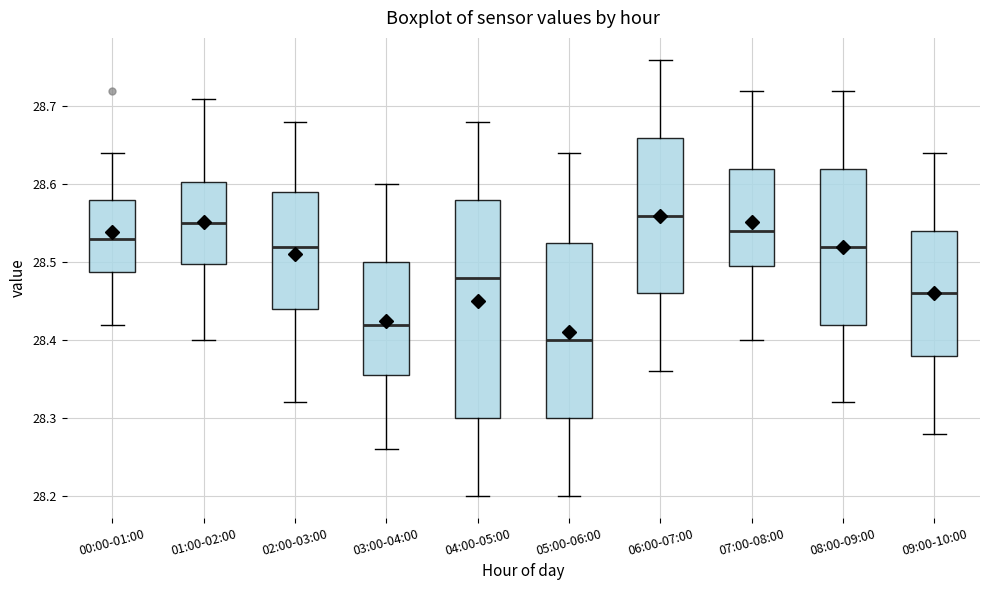

Reading left to right, read every box against the y-axis: the position of its median line, the range the box covers, and the ends of its whiskers. The values are not printed on the chart, so give them approximately, as read against the axis.

00:00-01:00: median 28.53, box 28.49 to 28.58, whiskers 28.42 to 28.64
01:00-02:00: median 28.55, box 28.50 to 28.60, whiskers 28.40 to 28.71
02:00-03:00: median 28.52, box 28.44 to 28.59, whiskers 28.32 to 28.68
03:00-04:00: median 28.42, box 28.36 to 28.50, whiskers 28.26 to 28.60
04:00-05:00: median 28.48, box 28.30 to 28.58, whiskers 28.20 to 28.68
05:00-06:00: median 28.40, box 28.30 to 28.53, whiskers 28.20 to 28.64
06:00-07:00: median 28.56, box 28.46 to 28.66, whiskers 28.36 to 28.76
07:00-08:00: median 28.54, box 28.50 to 28.62, whiskers 28.40 to 28.72
08:00-09:00: median 28.52, box 28.42 to 28.62, whiskers 28.32 to 28.72
09:00-10:00: median 28.46, box 28.38 to 28.54, whiskers 28.28 to 28.64